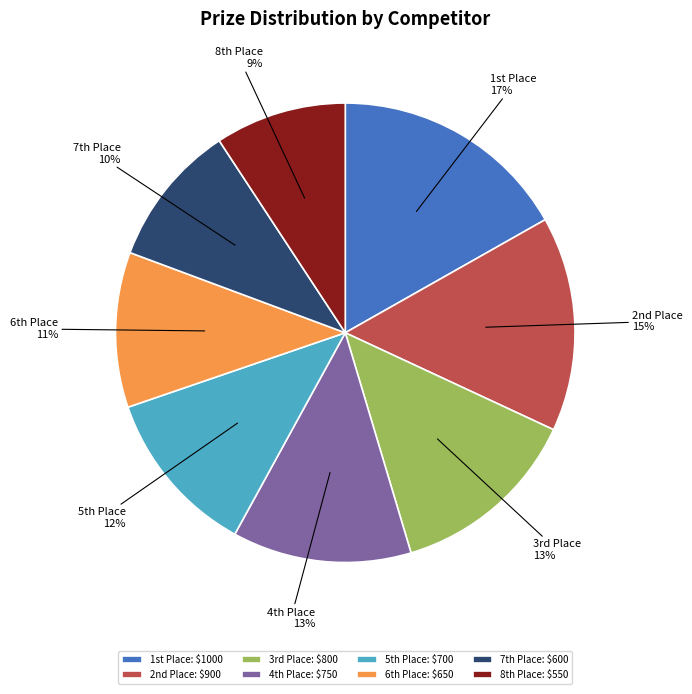

To the nearest percent, what is the average slice percentage?

12%